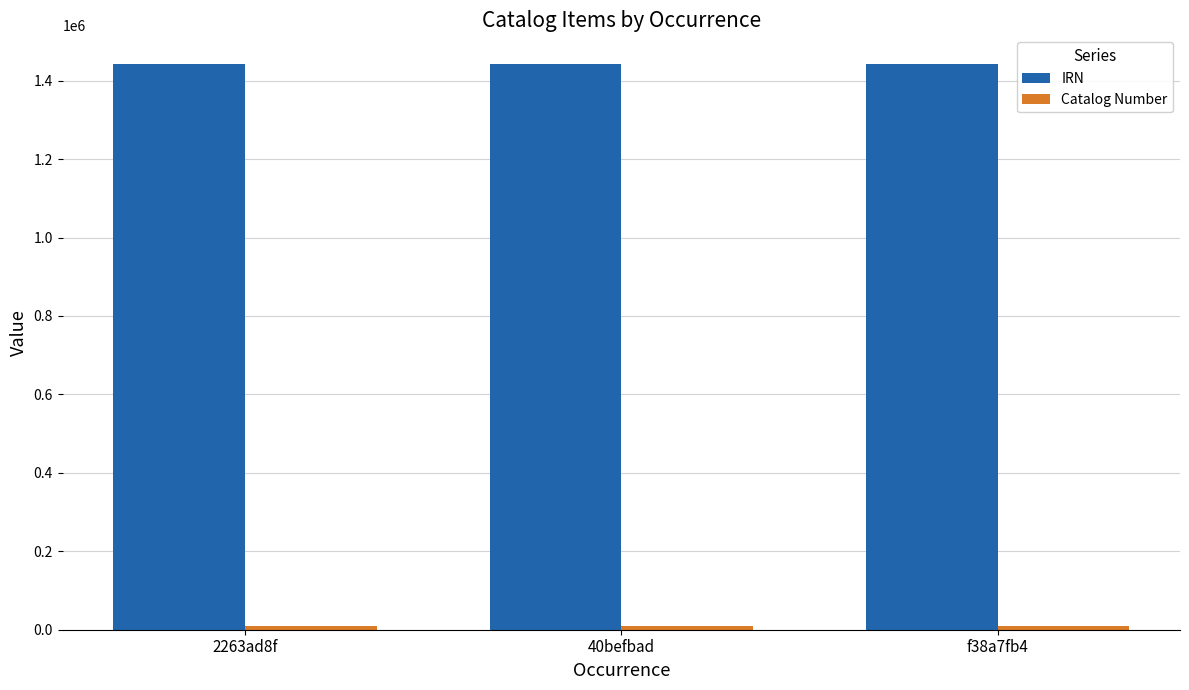

What is the label of the 1st bar from the right?

f38a7fb4